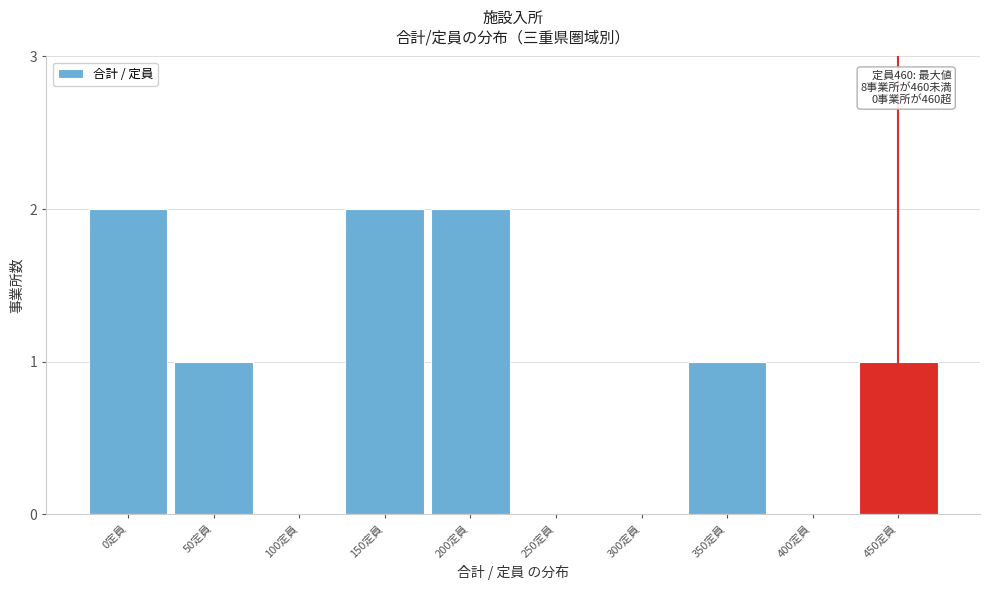

Reading right to left, transcribe all the data shown in this chart.

450定員=1	400定員=0	350定員=1	300定員=0	250定員=0	200定員=2	150定員=2	100定員=0	50定員=1	0定員=2